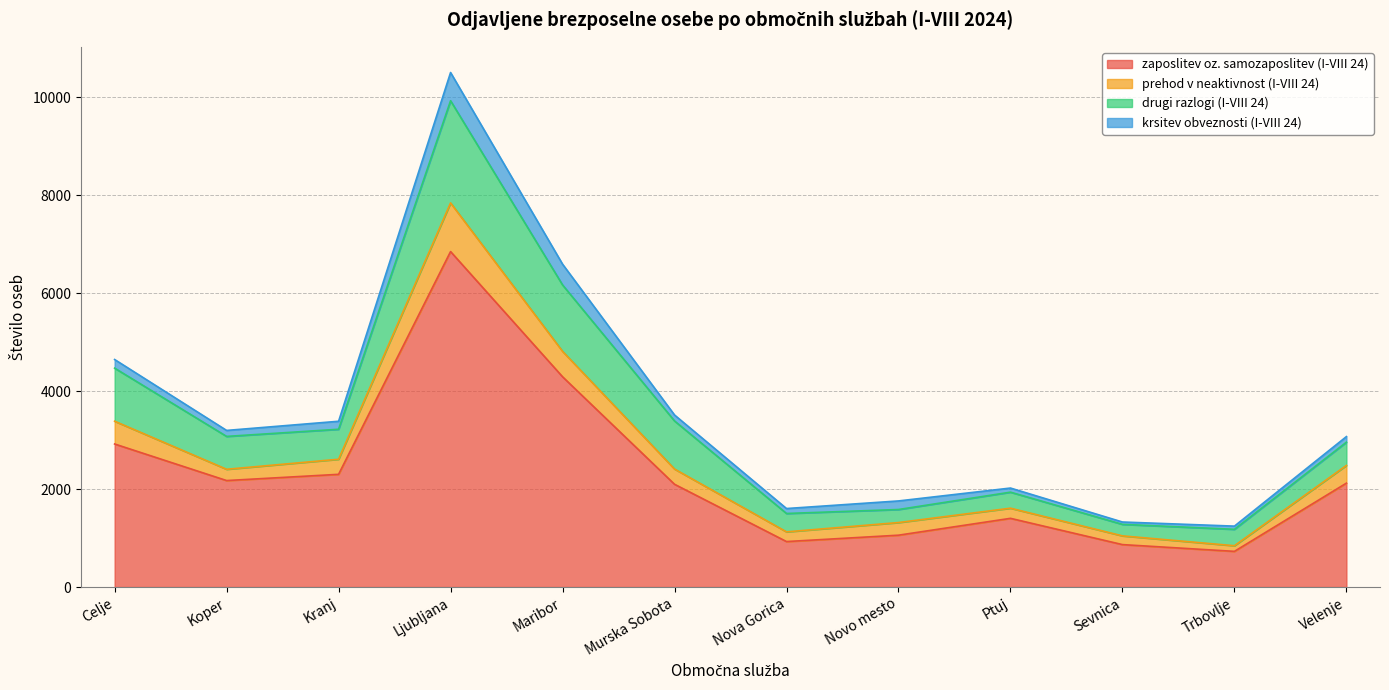

Which series has the widest spread of values?

zaposlitev oz. samozaposlitev (I-VIII 24)